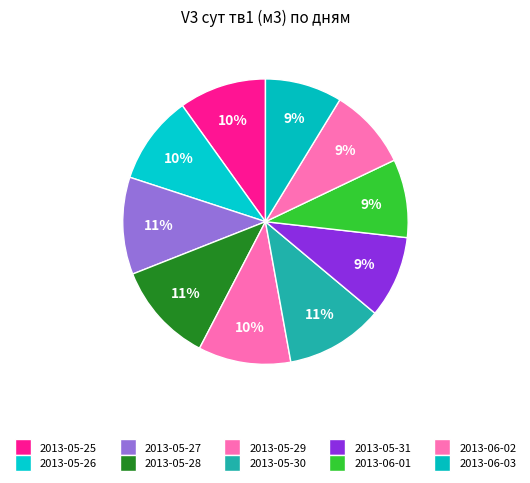

Is it true that 2013-05-30 is 1% of the pie?

False